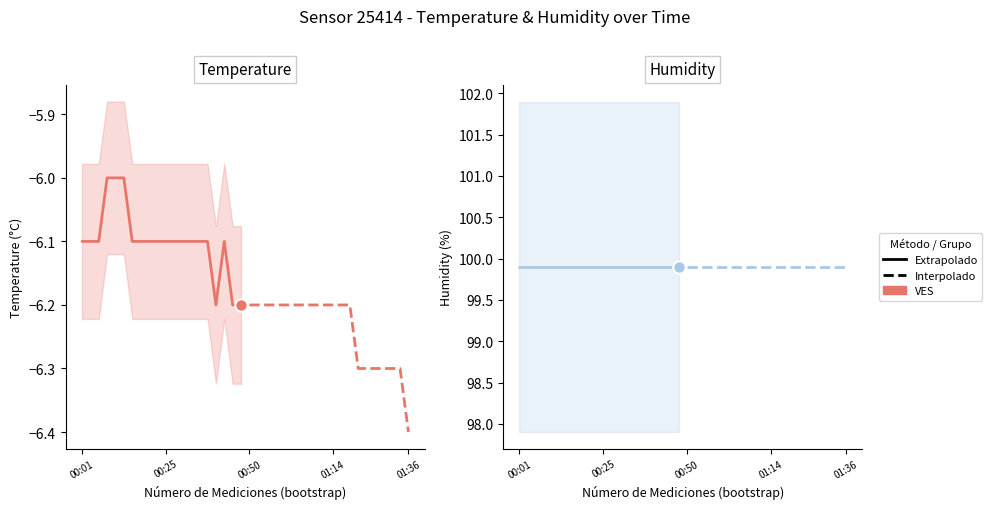

At which category is the sum across all series the highest?

00:08